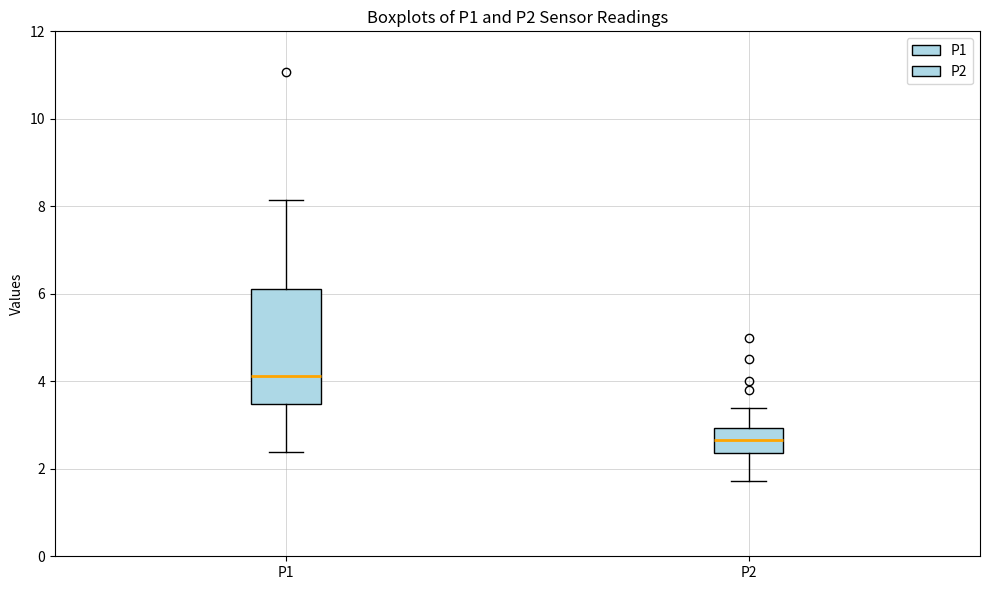

Which box has the lowest median line?

P2